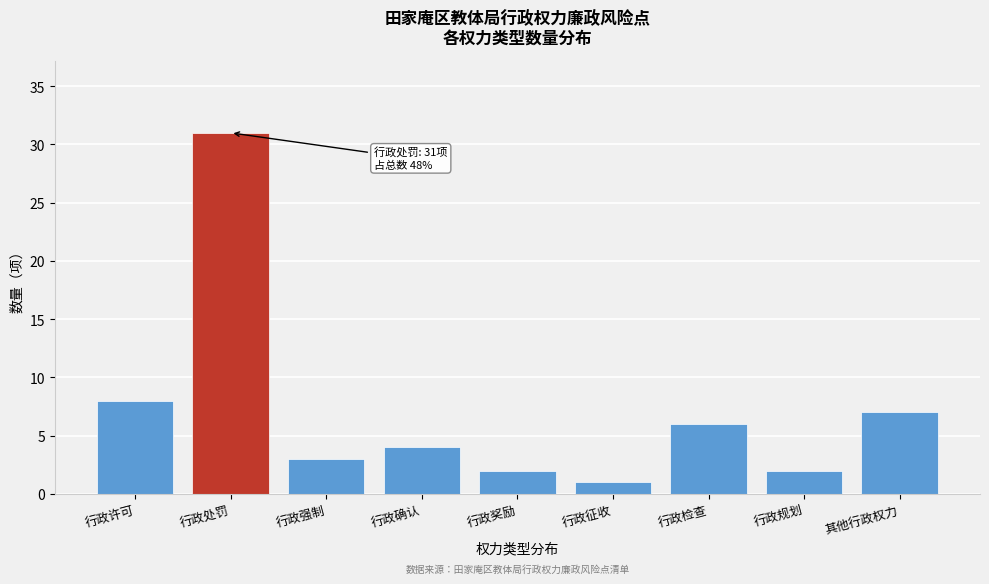

Reading left to right, what are all the values shown in this chart?

行政许可=8	行政处罚=31	行政强制=3	行政确认=4	行政奖励=2	行政征收=1	行政检查=6	行政规划=2	其他行政权力=7